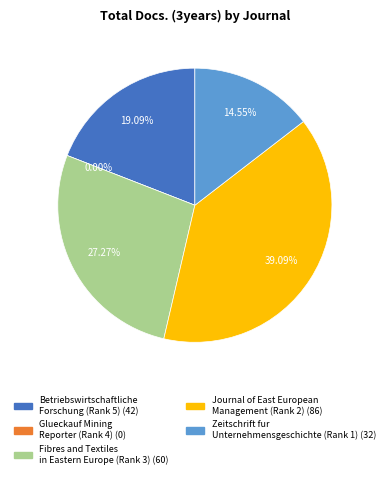

What is the change in value from Betriebswirtschaftliche Forschung (Rank 5) to Glueckauf Mining Reporter (Rank 4)?

-42